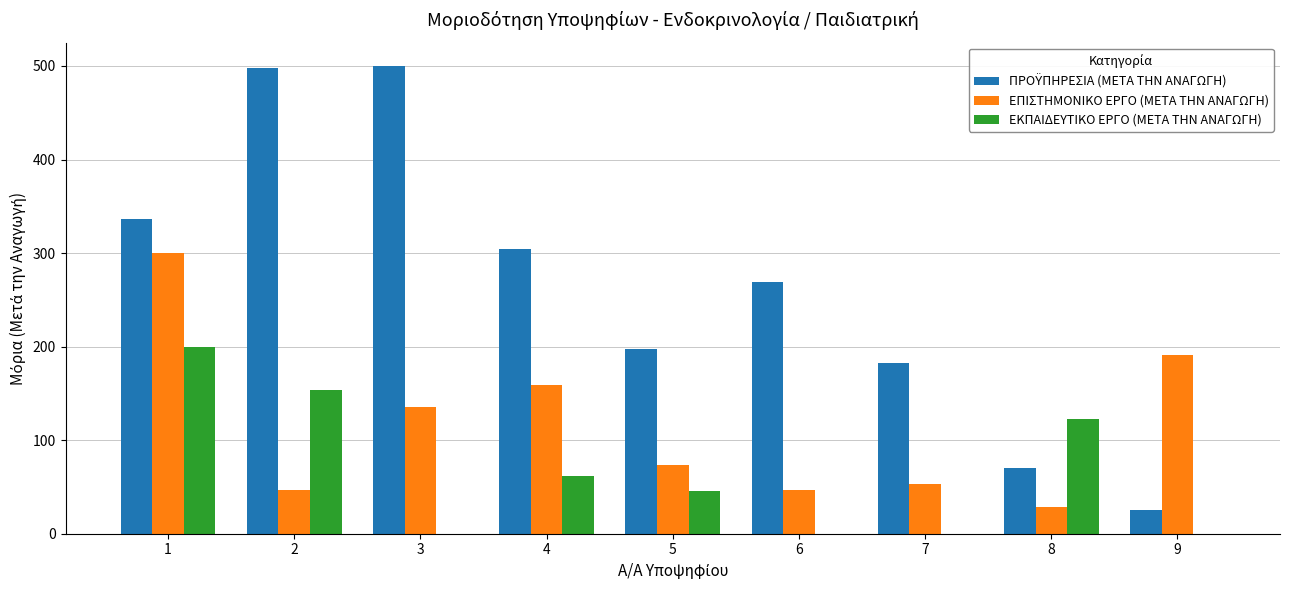

What is the total value across all series at 2?

697.9